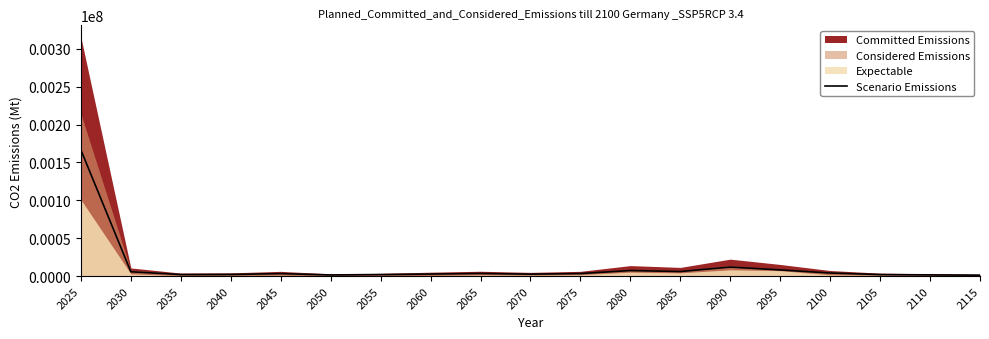

Which has a higher value, 2060 or 2045?

2045